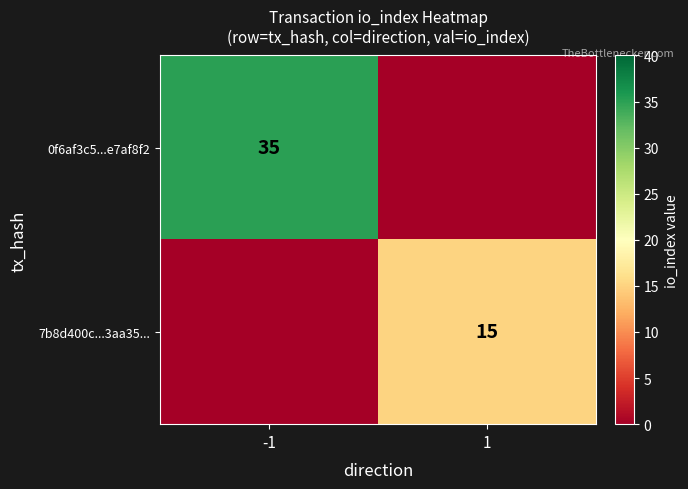

Is it true that 7b8d400c...3aa35... equals 6 at 1?

False